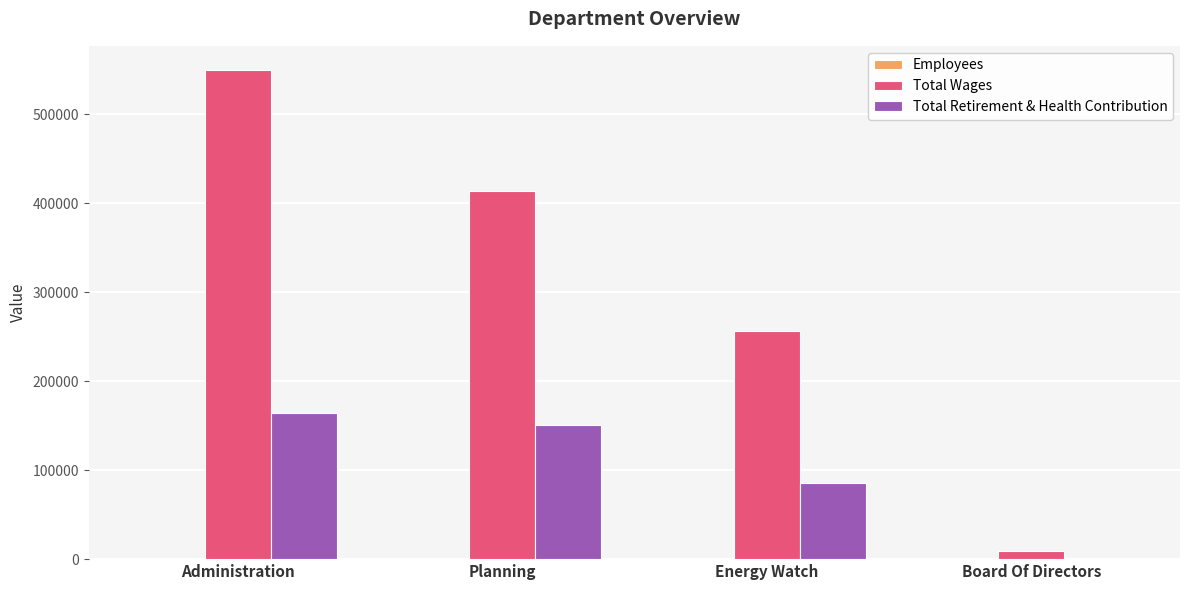

At which category does the chart reach its peak across all series?

Administration